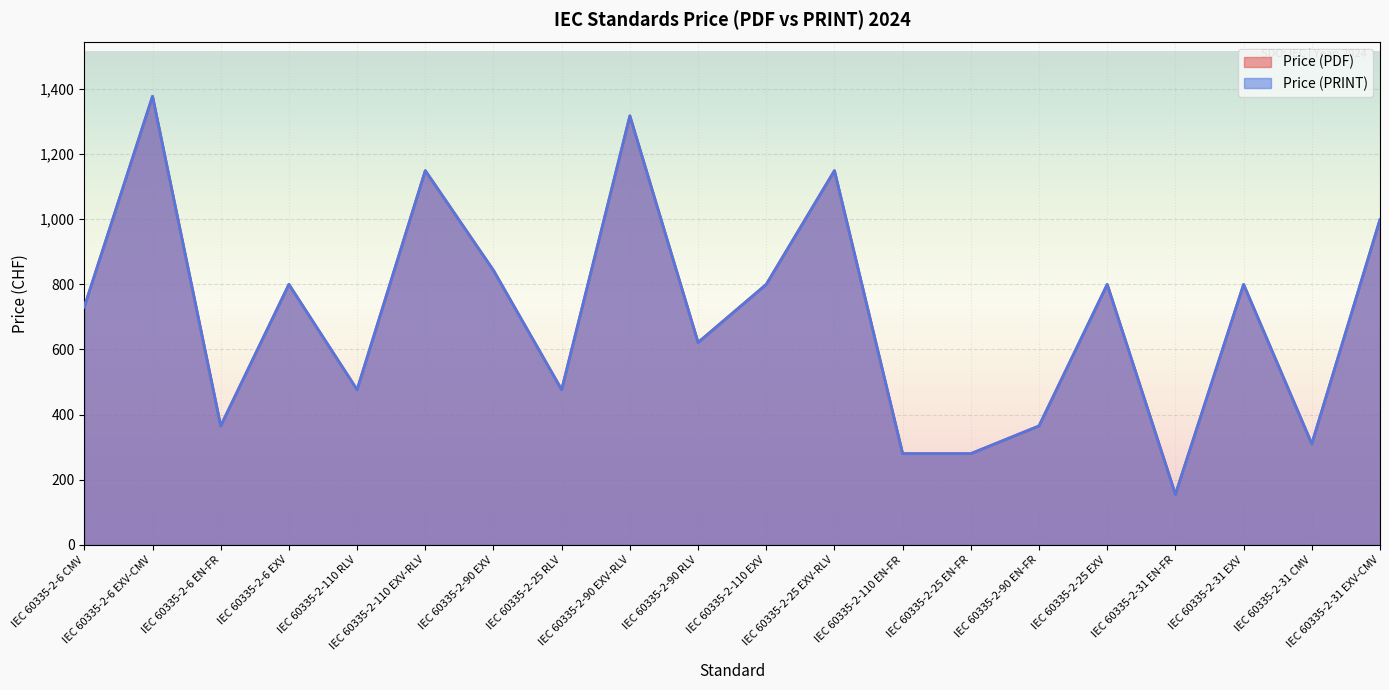

What is the value of the Price (PDF) point at the 8th from the left?

476